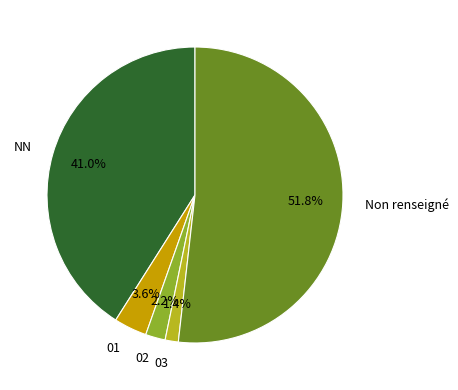

Between 02 and NN, which is larger?

NN